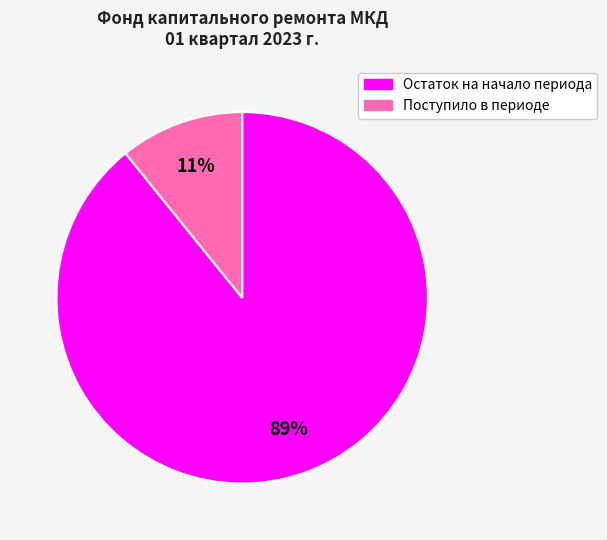

Is the sum of Остаток на начало периода and Поступило в периоде greater than half?

Yes